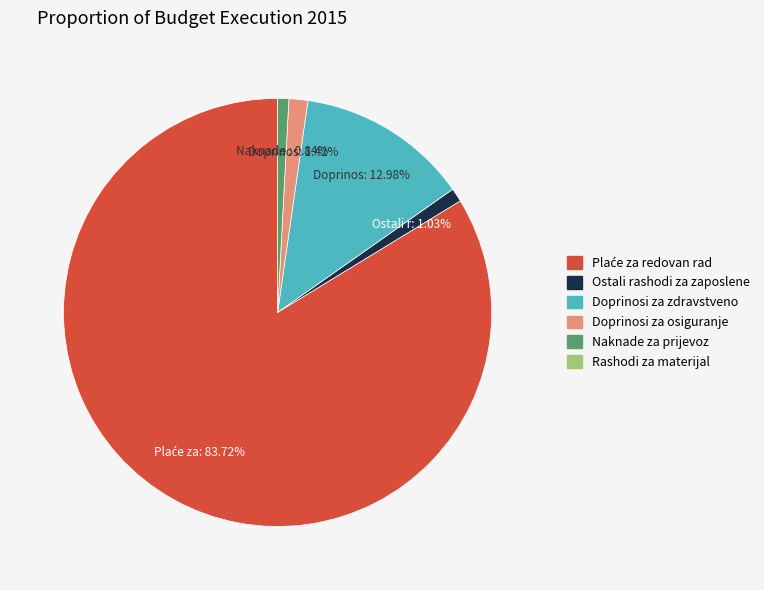

What portion of the pie excludes Naknade za prijevoz?

99.2%